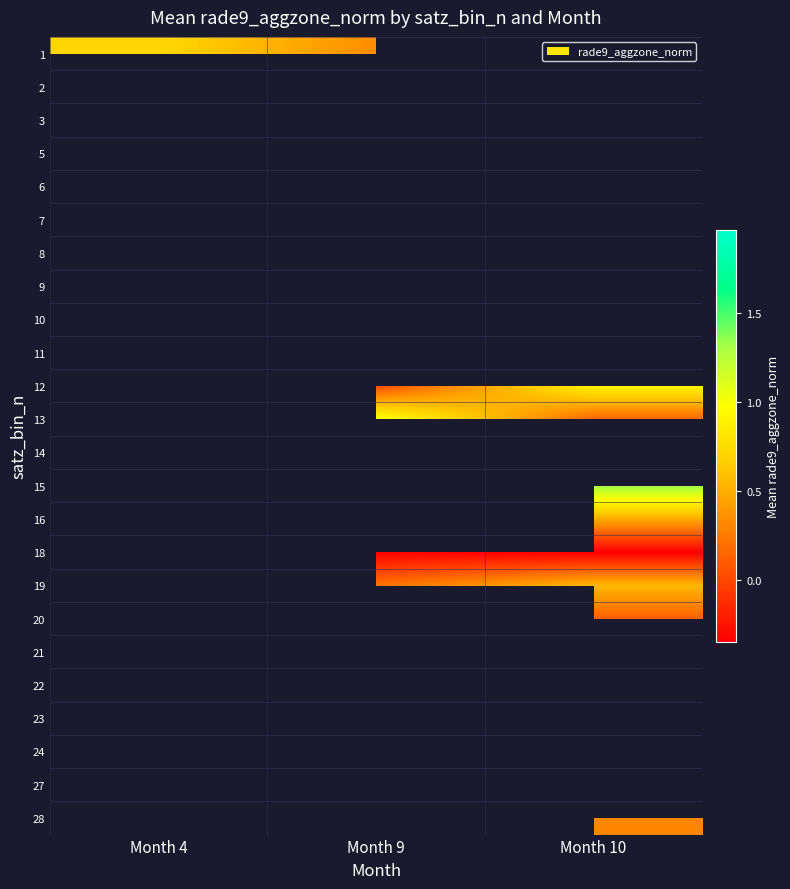

Rank the series by their maximum value, from highest to lowest.

1, 2, 3, 5, 6, 7, 8, 9, 10, 11, 12, 13, 14, 15, 16, 18, 19, 20, 21, 22, 23, 24, 27, 28